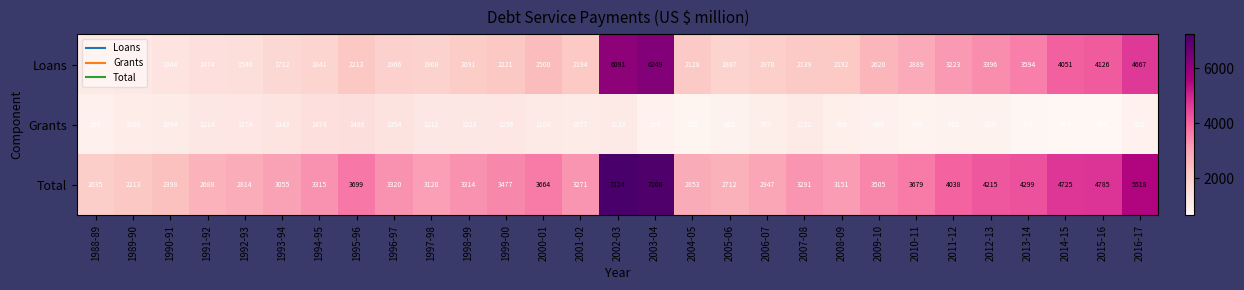

Rank the series by their average value, from highest to lowest.

Total, Loans, Grants